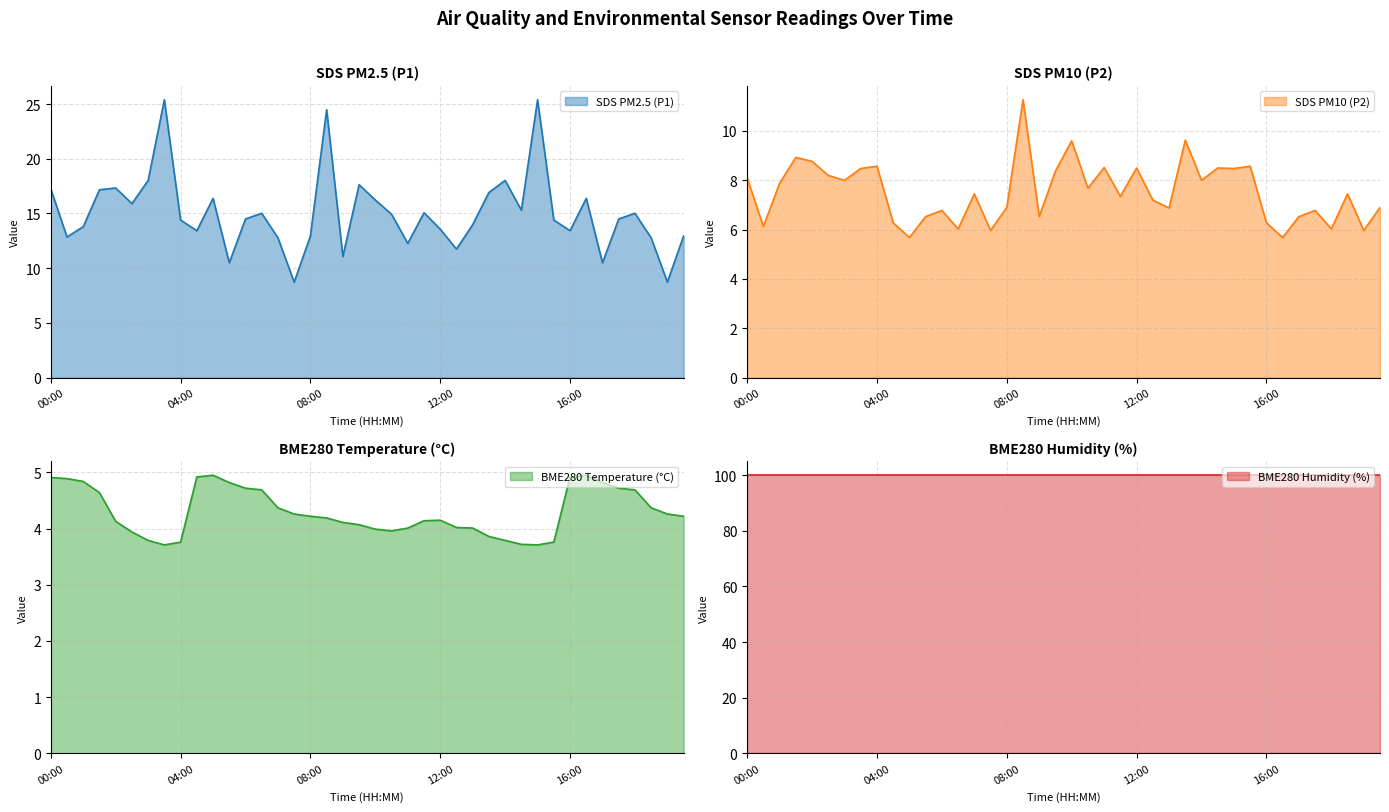

What is the average value of the BME280_temperature series?

4.3